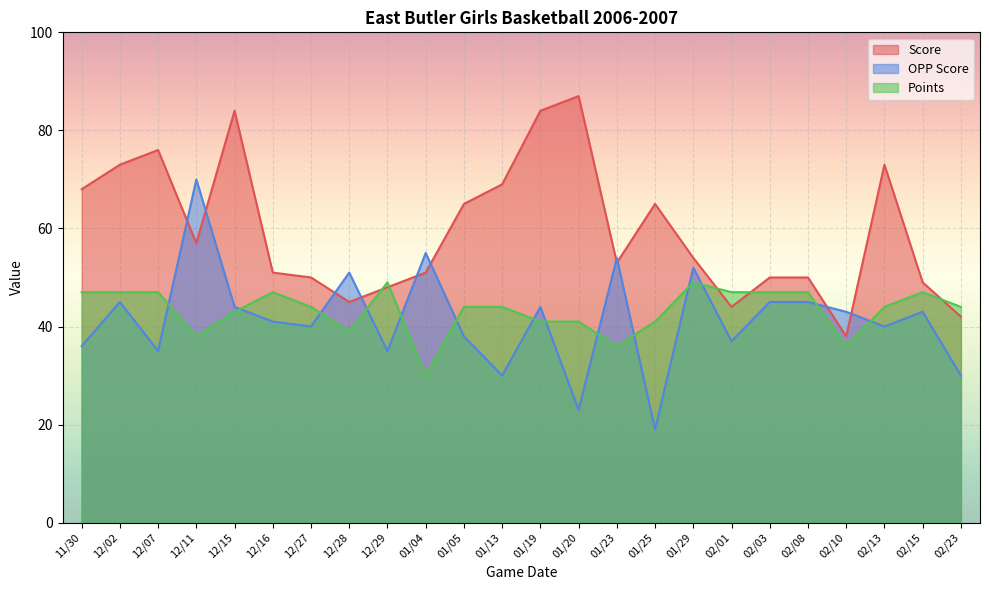

How many interior local valleys does the Score series have?

5